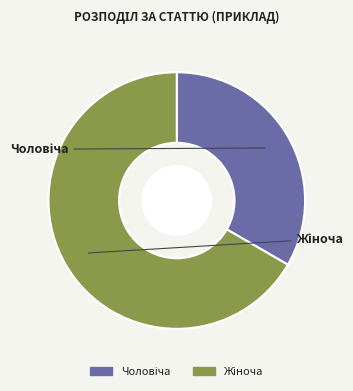

How many segments does this pie chart have?

2